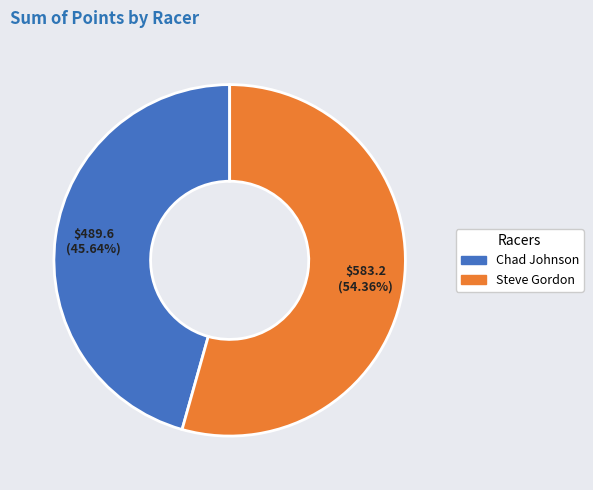

To the nearest percent, what is the average slice percentage?

50%